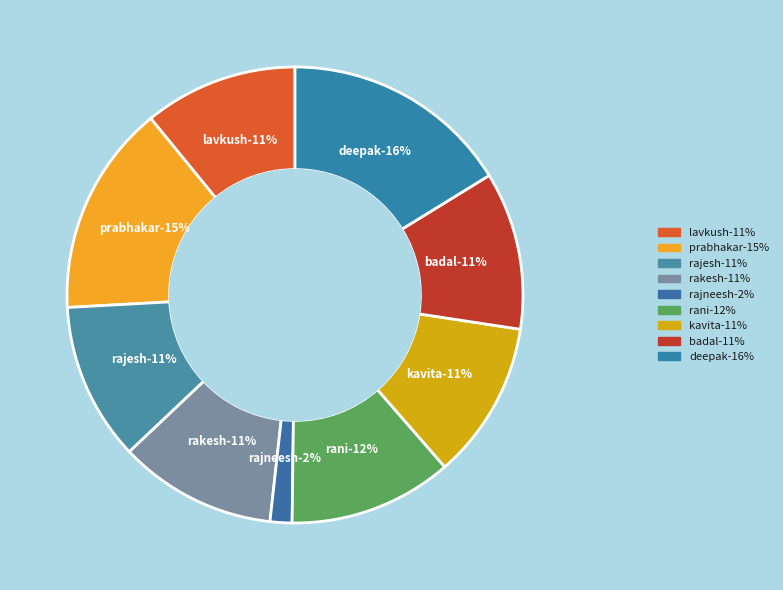

The DEEPAK KUMAR slice represents 21% of the pie. True or false?

False